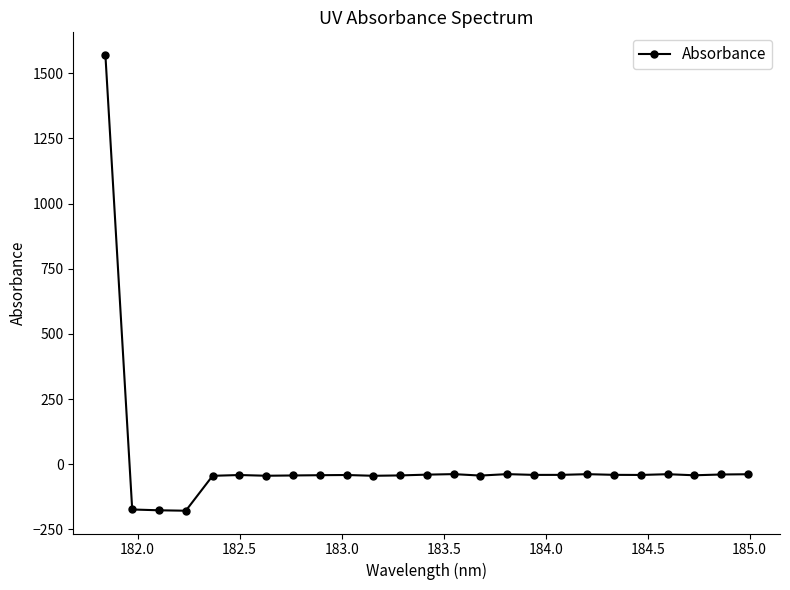

What is the difference between the second highest and minimum values?

140.5